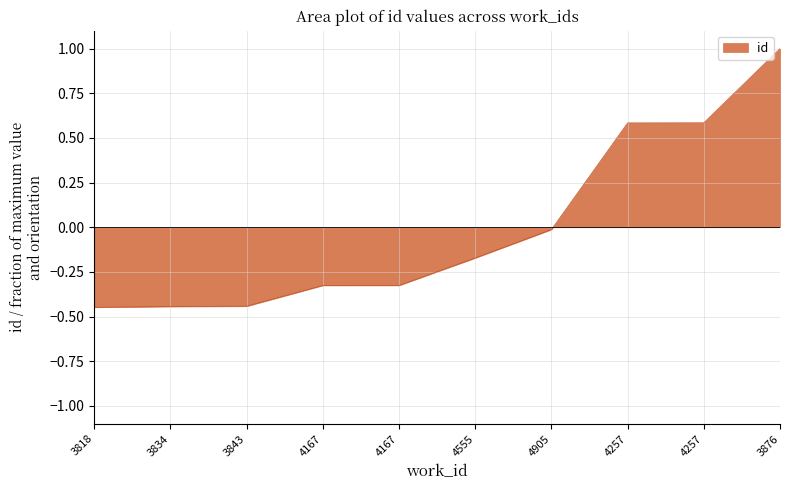

Reading right to left, what are all the values shown in this chart?

3876=1.0	4257=0.6	4257=0.6	4905=-0.0	4555=-0.2	4167=-0.3	4167=-0.3	3843=-0.4	3834=-0.4	3818=-0.4